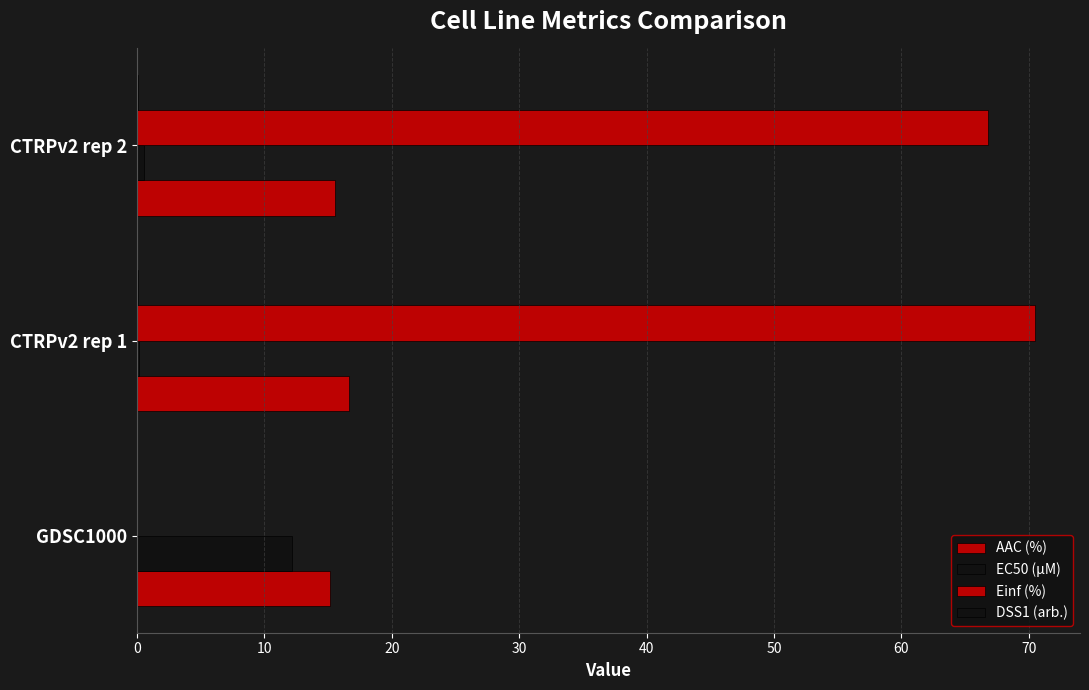

Count the number of data series in this chart.

4